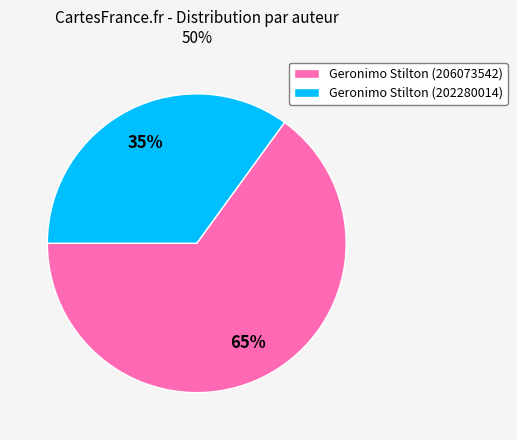

Rank the categories by value from highest to lowest.

Geronimo Stilton (206073542), Geronimo Stilton (202280014)